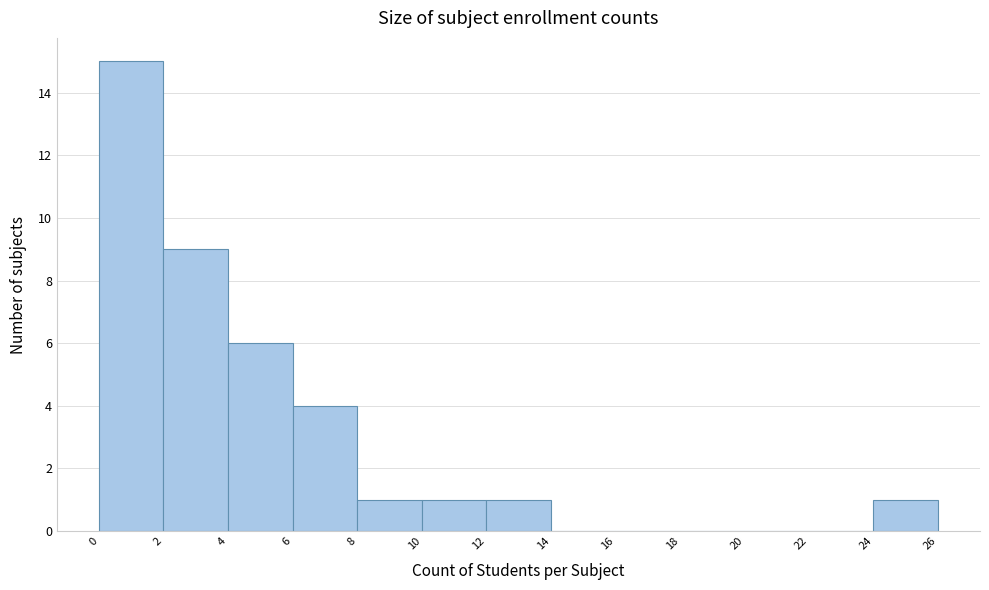

Over which range of the x-axis is the bar tallest?

0 to 2